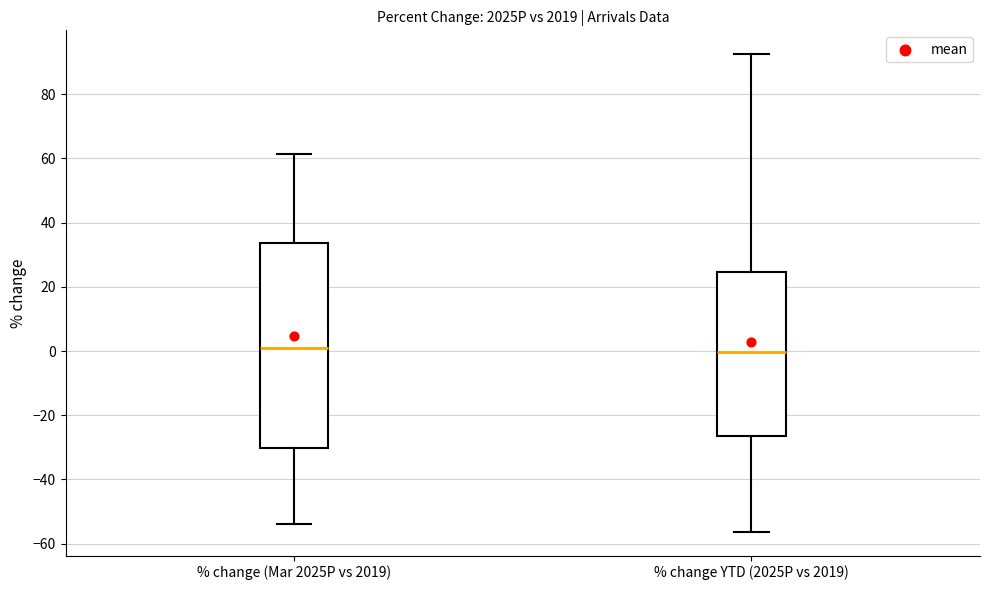

Where does the lower whisker of the box for % change YTD (2025P vs 2019) end on the y-axis? The values are not printed on the chart, so give them approximately, as read against the axis.

-56